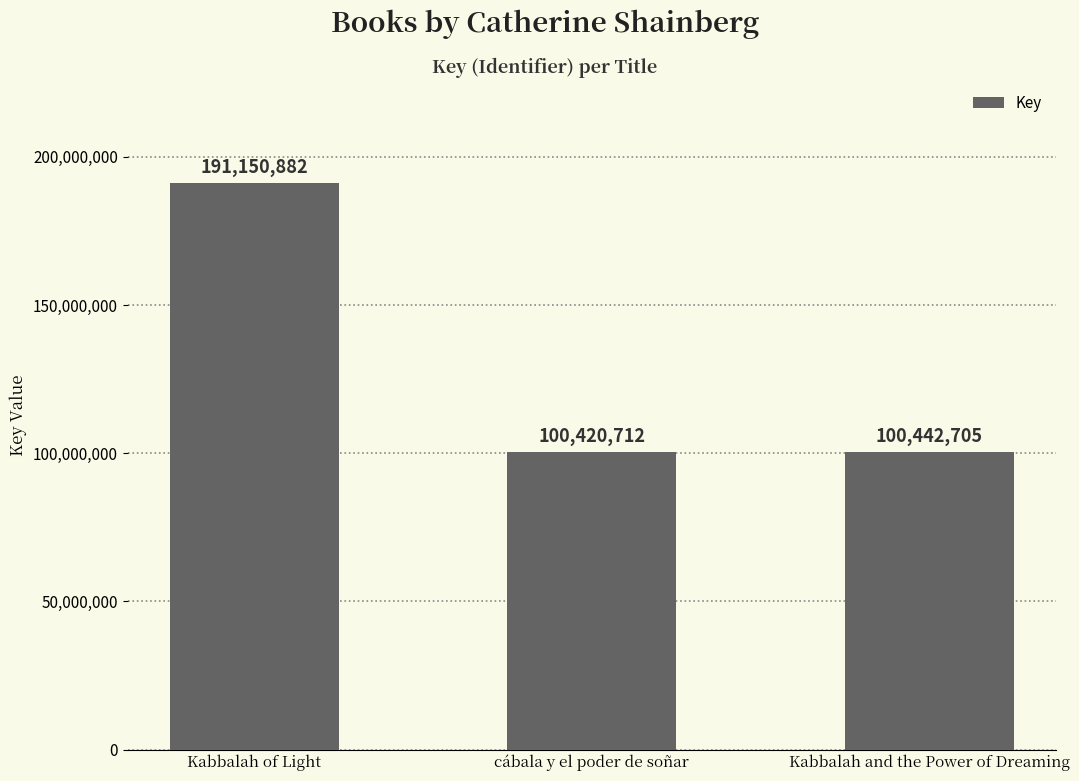

List the labels in order of value, smallest first.

cábala y el poder de soñar, Kabbalah and the Power of Dreaming, Kabbalah of Light